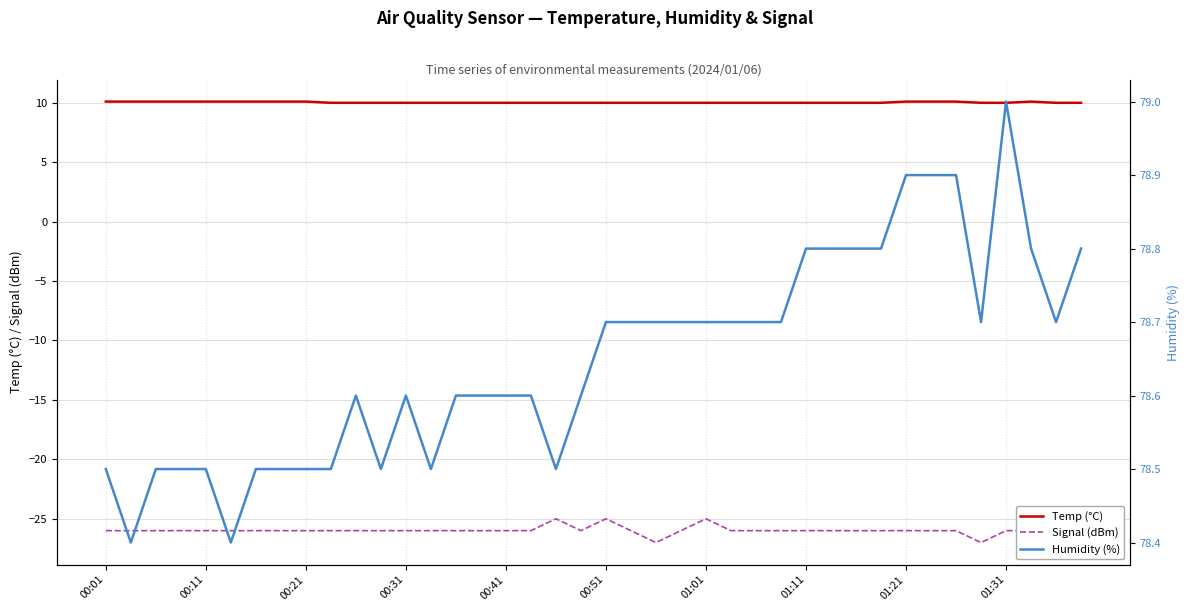

Rank the series by their maximum value, from highest to lowest.

Humidity (%), Temp (°C), Signal (dBm)